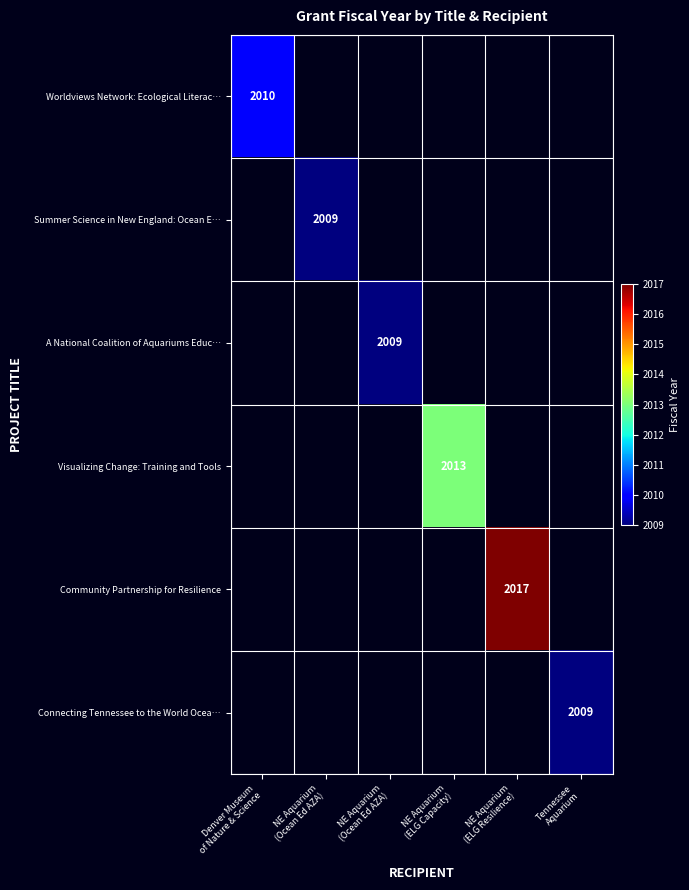

Count the number of categories in the chart.

6